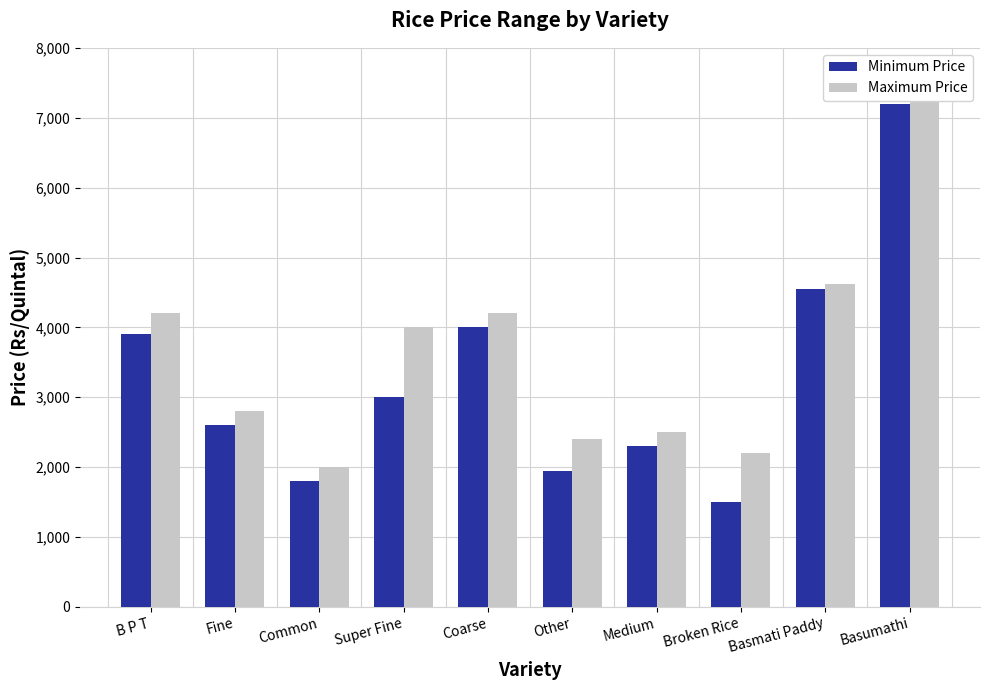

What is the difference between the second highest and second lowest values in the Maximum Price series?

2425